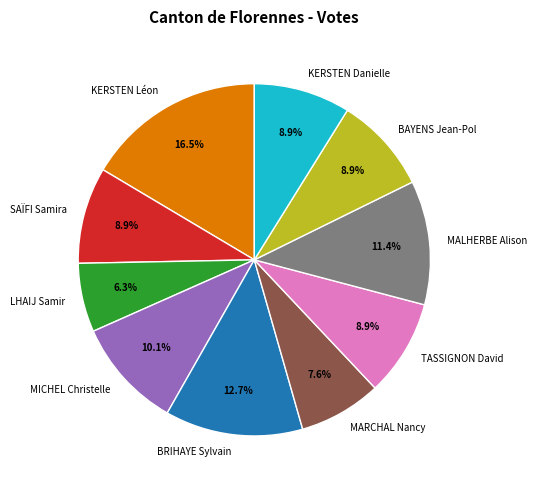

How many slices are in this pie chart?

10